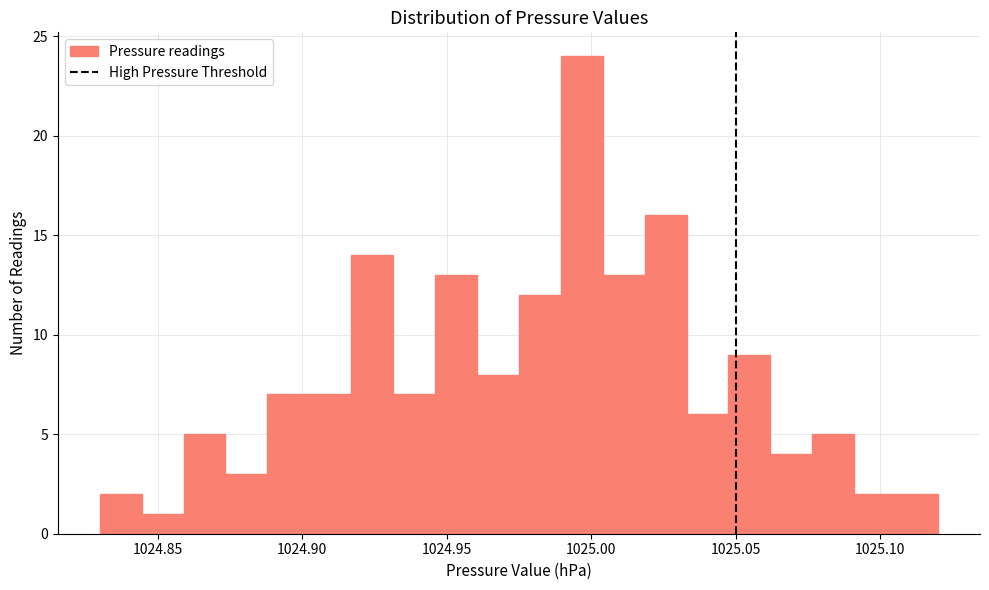

Read against the x-axis, roughly where is the centre of the tallest bar?

1024.995